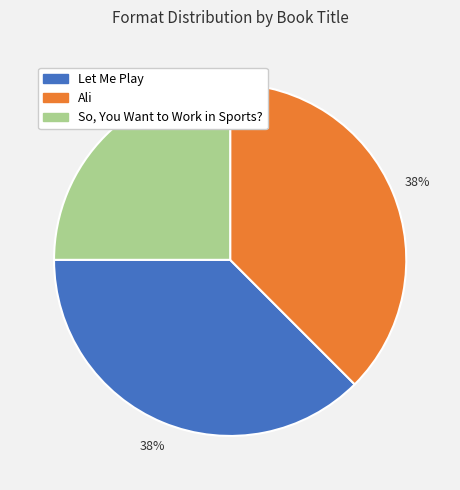

To the nearest percent, what is the average slice percentage?

33%